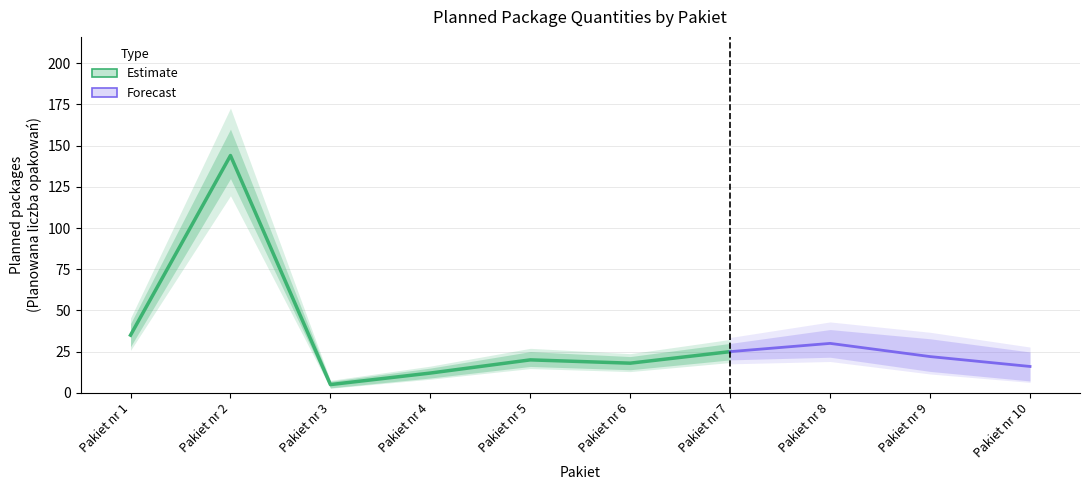

Reading left to right, transcribe all the data shown in this chart.

Planowana liczba opakowań: 35	144	5	12	20	18	25	30	22	16
Planowana liczba opakowań (upper): 42	160	7	15	25	22	30	36	28	20
Planowana liczba opakowań (lower): 28	130	3	9	16	14	20	24	17	12